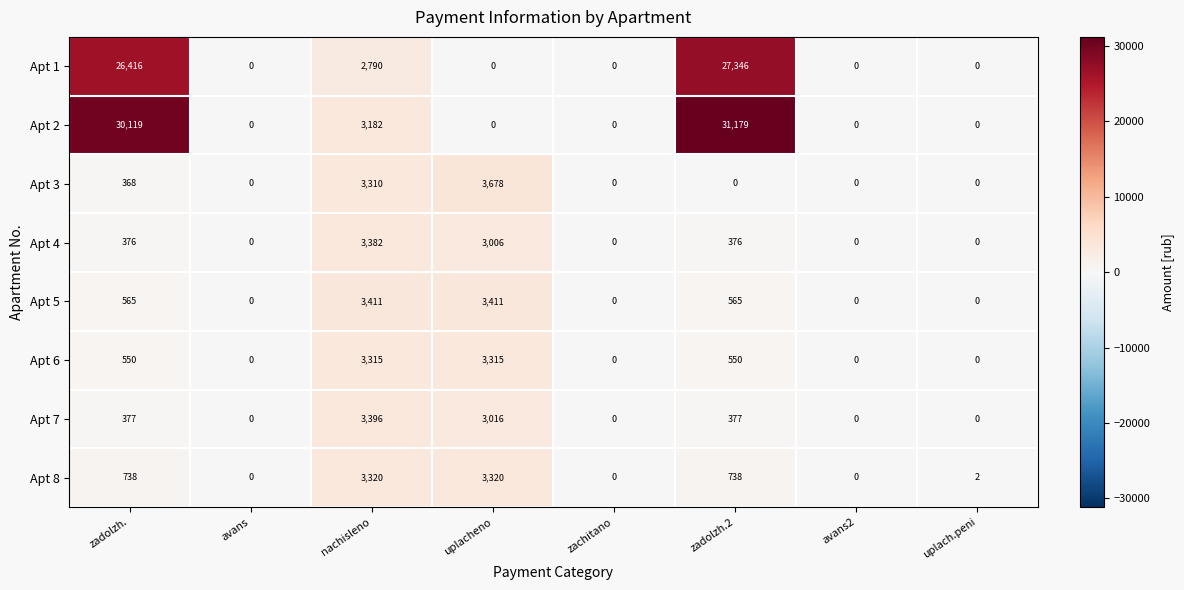

What is the sum of the Apt 1 values at uplacheno and zadolzh.2?

27346